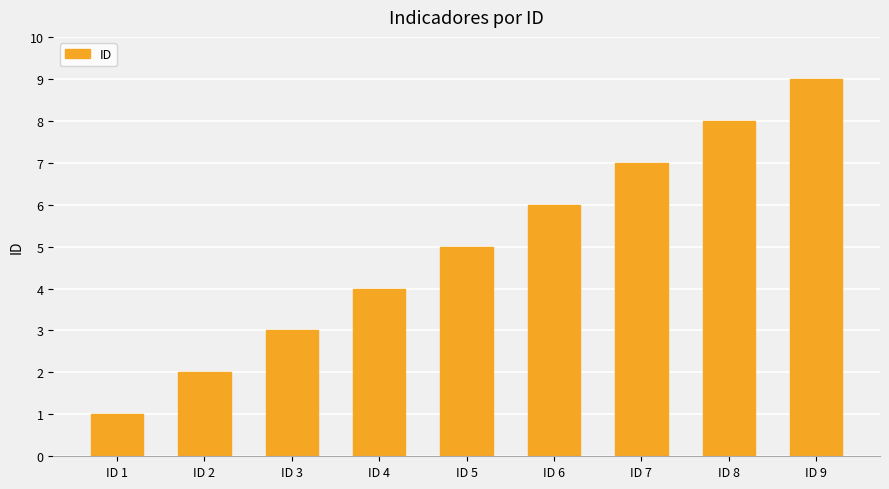

Count the values in the range 3 to 7.

5